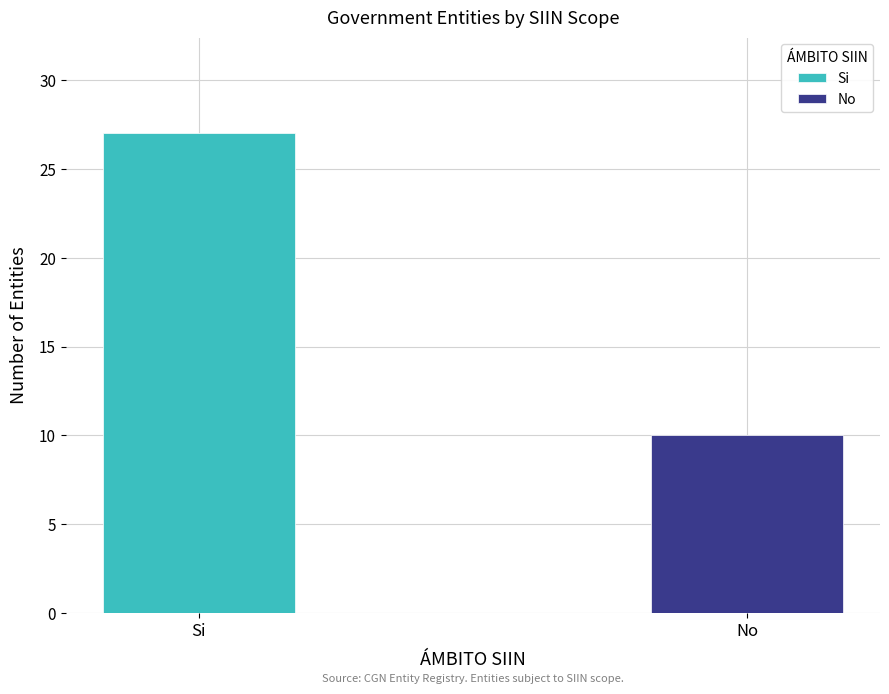

Reading right to left, extract all data points from this chart.

Si: 27	27
No: 10	10